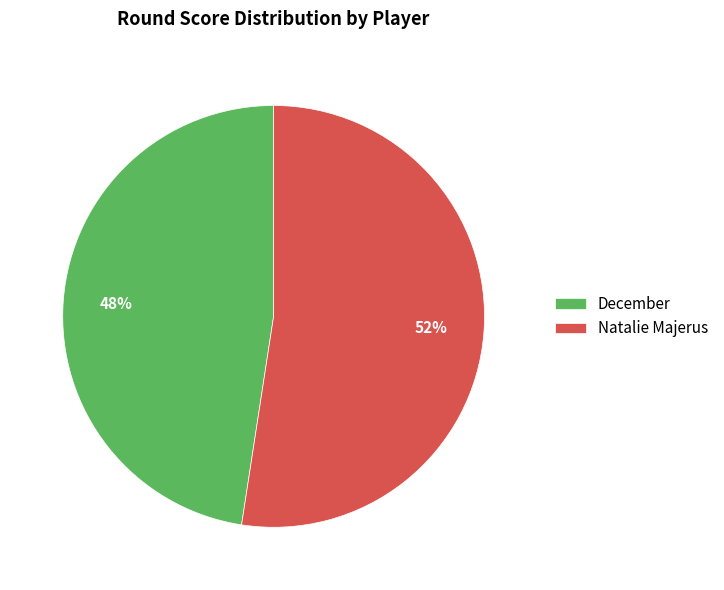

To the nearest percent, what is the combined percentage of Natalie Majerus and December?

100%